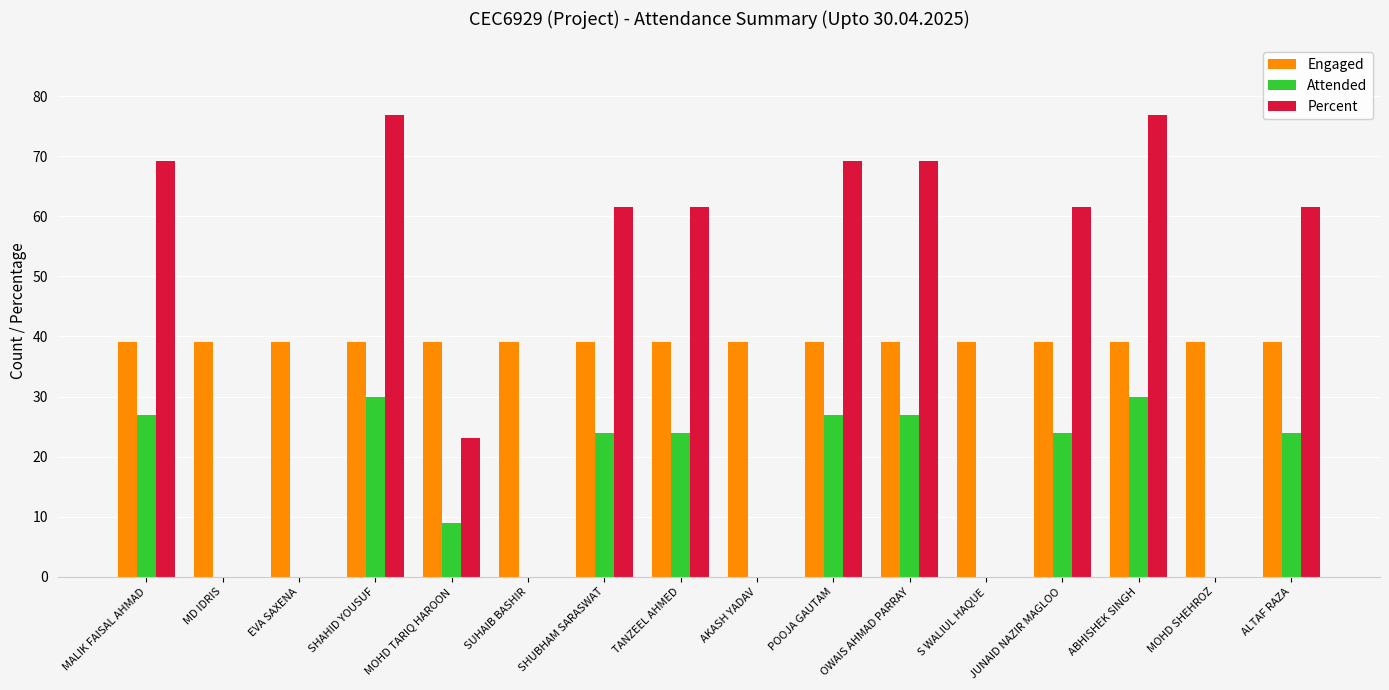

Between SHAHID YOUSUF and SUHAIB BASHIR, which series saw the biggest shift?

Percent